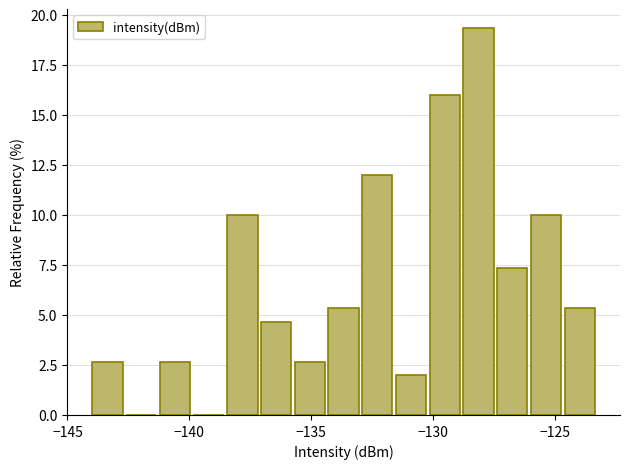

Around what value on the x-axis is the tallest bar? Give the approximate position of its centre, as read against the axis.

-128.0